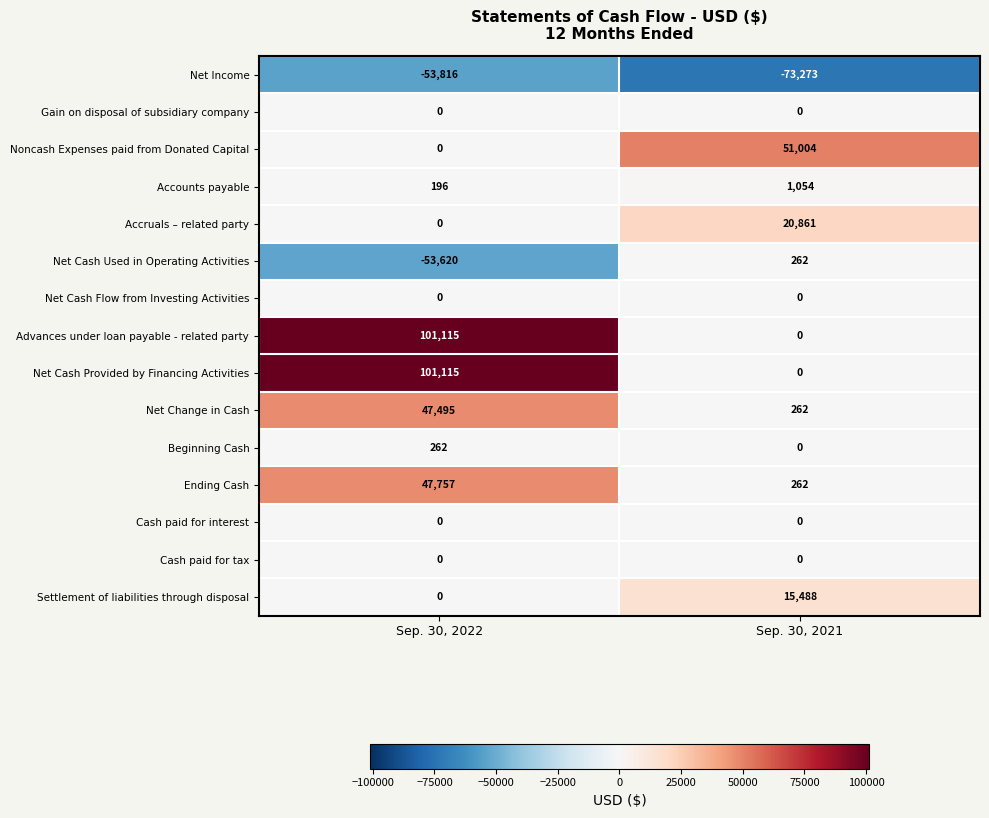

What is the spread (max minus min) of values at Sep. 30, 2021?

124277